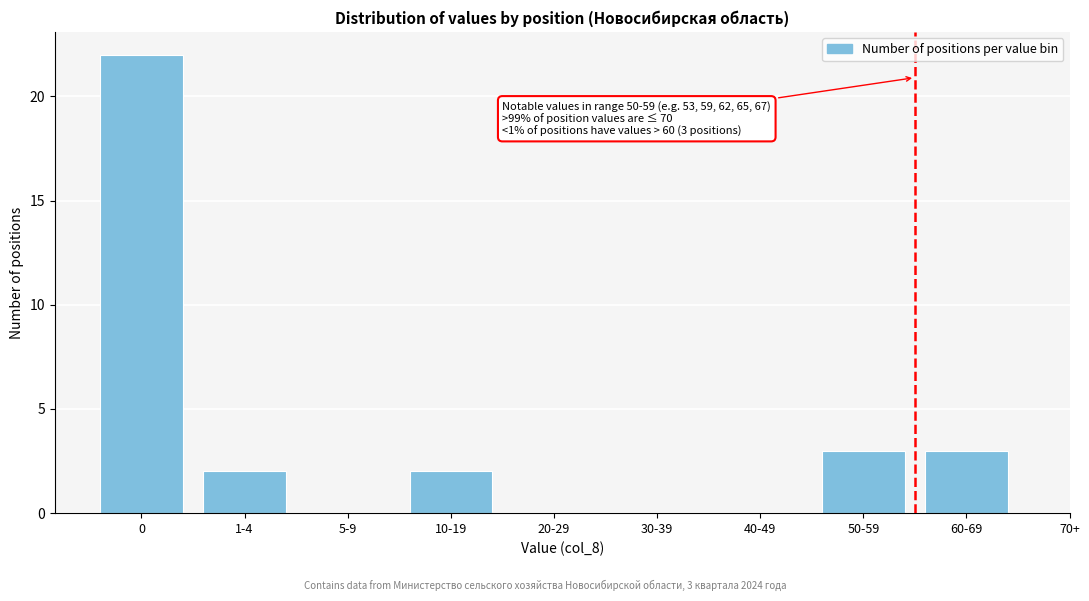

Reading right to left, extract all data points from this chart.

60-69=3	50-59=3	40-49=0	30-39=0	20-29=0	10-19=2	5-9=0	1-4=2	0=22